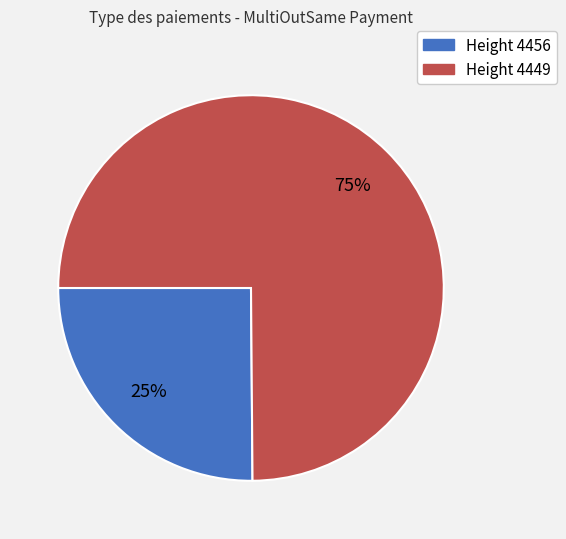

Is there any slice that represents more than half of the pie?

Yes